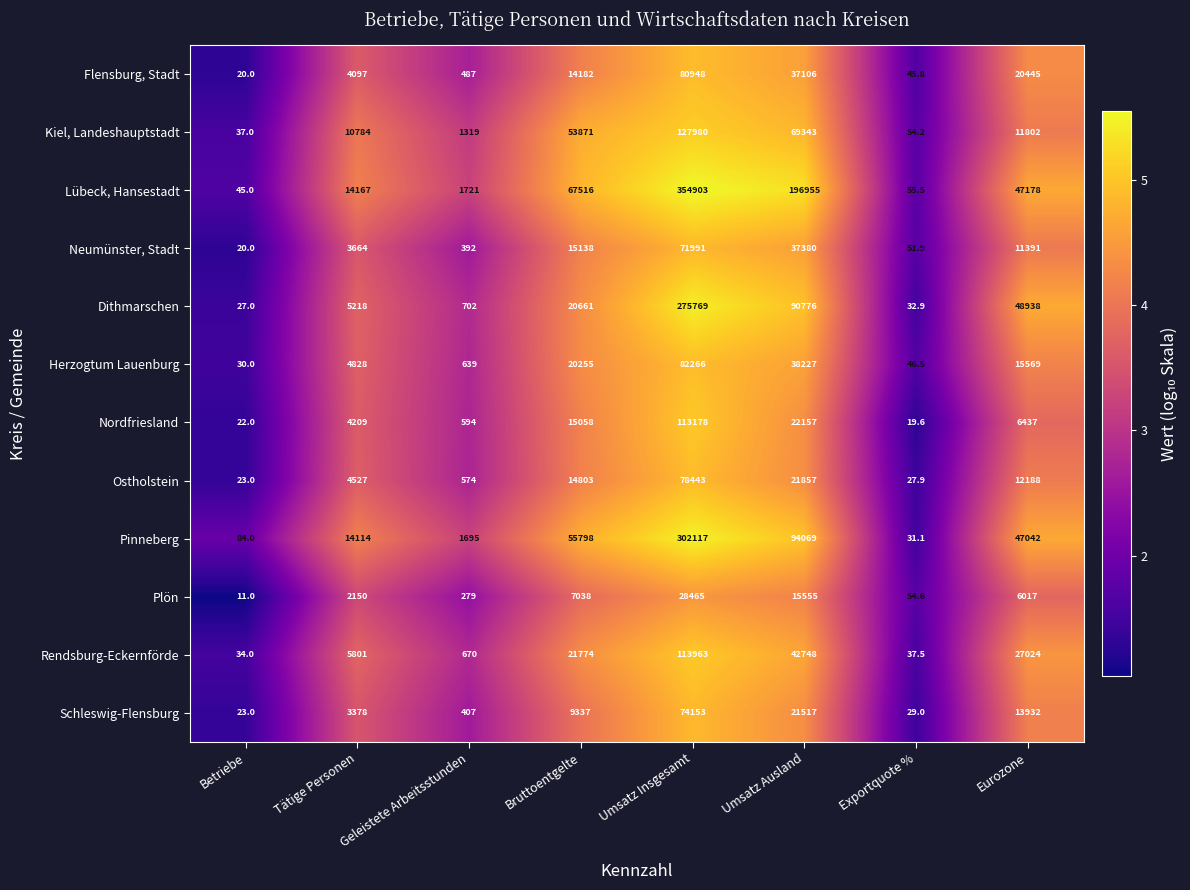

Which series has the largest range (max minus min)?

Lübeck, Hansestadt